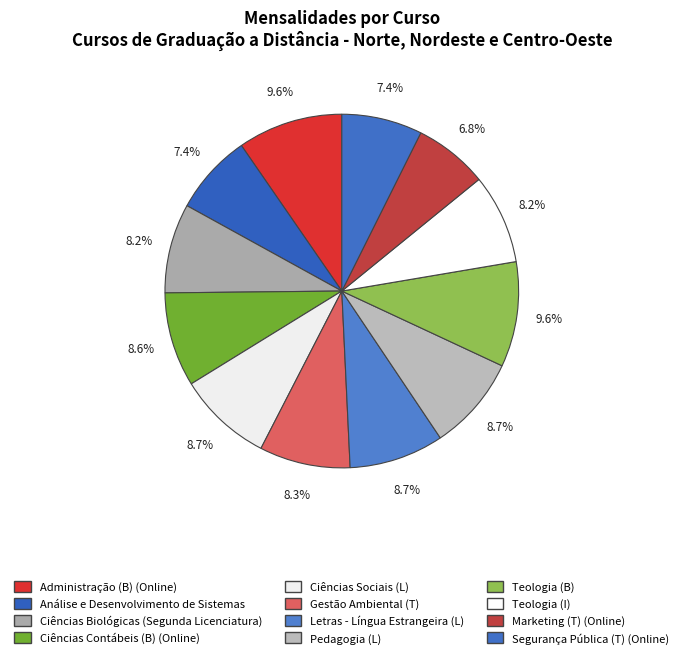

How many segments does this pie chart have?

12